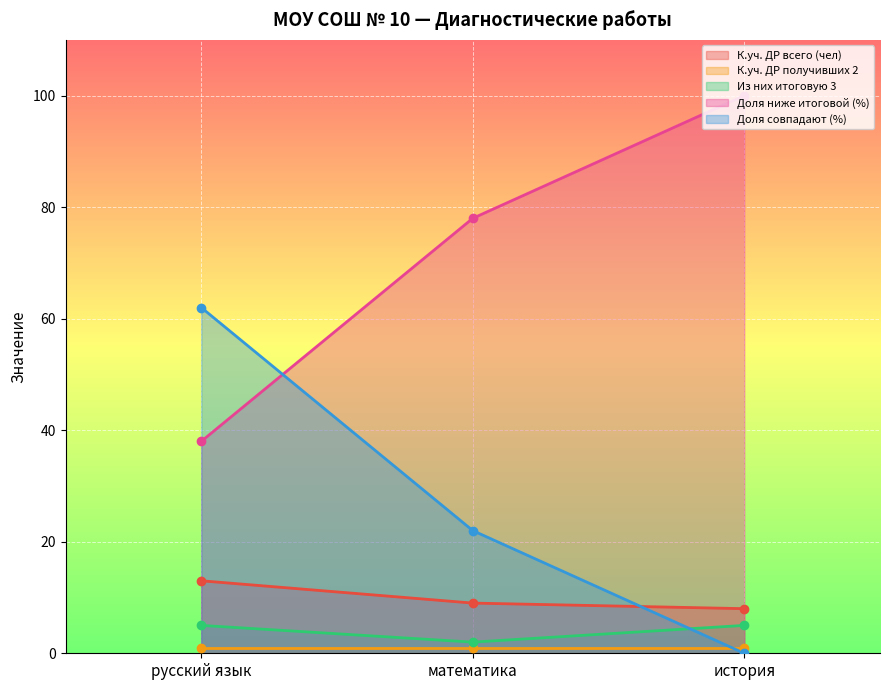

At how many categories does at least one series exceed 9?

3